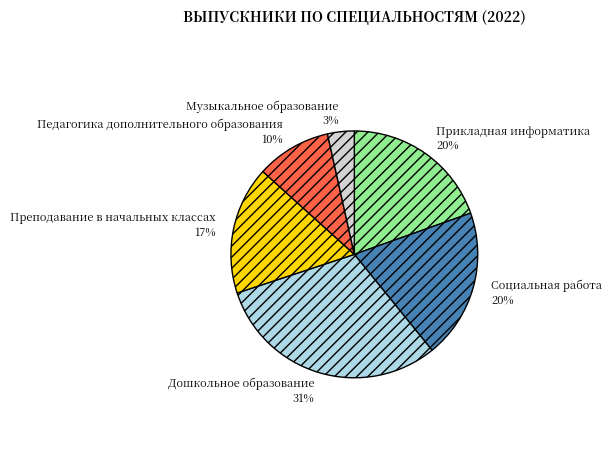

What is the largest slice in the pie chart?

Дошкольное образование